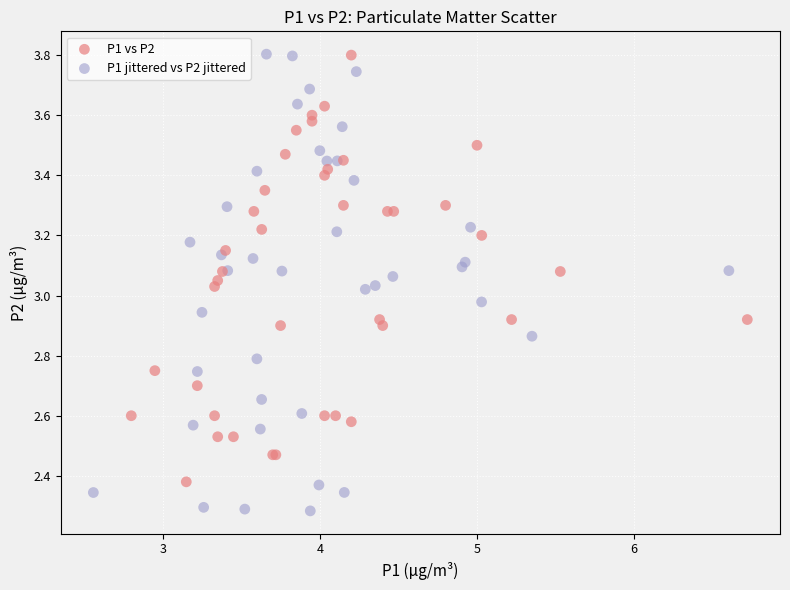

Which series contains the lowest Y value?

P1 jittered vs P2 jittered